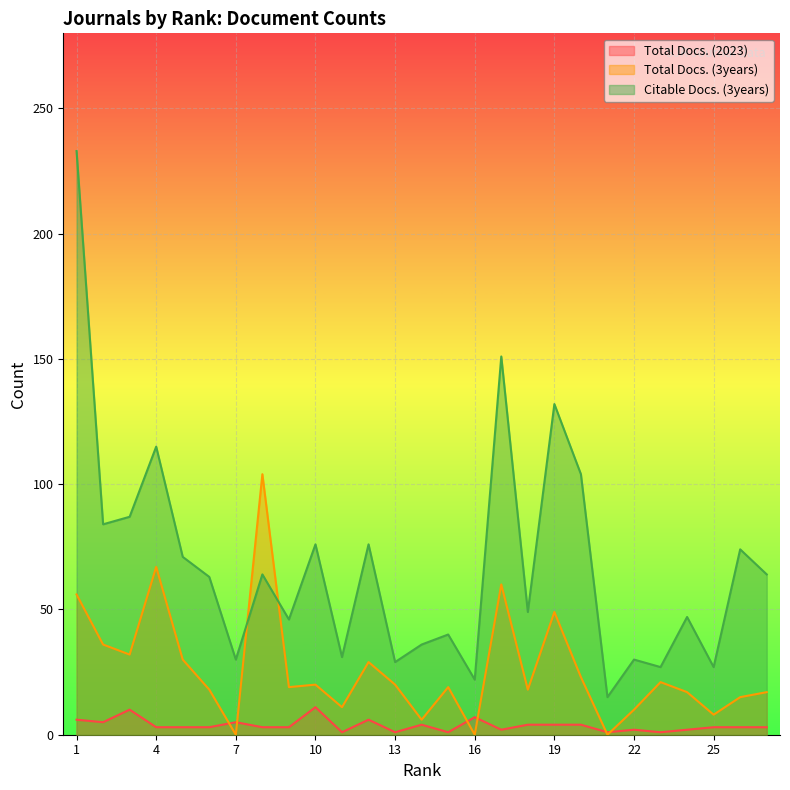

List the series in order of their peak value, lowest first.

Total Docs. (2023), Total Docs. (3years), Citable Docs. (3years)